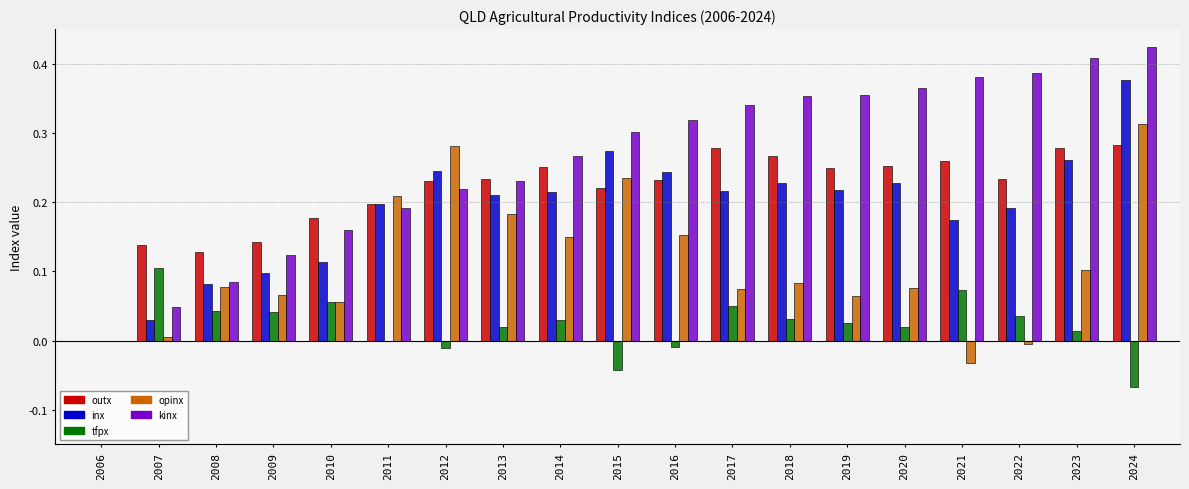

Which series changed the most between 2008 and 2023?

kinx